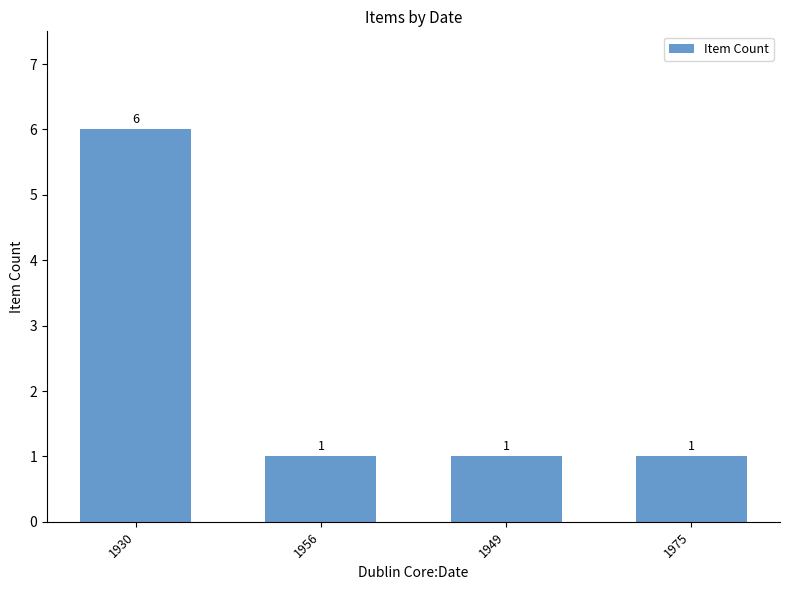

What is the maximum value shown in the chart?

6